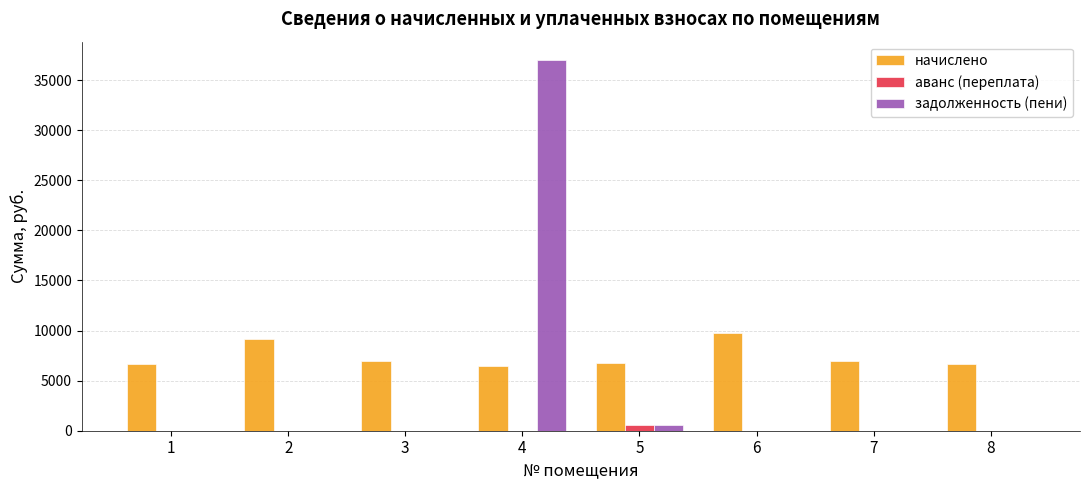

How many groups of bars are there?

8